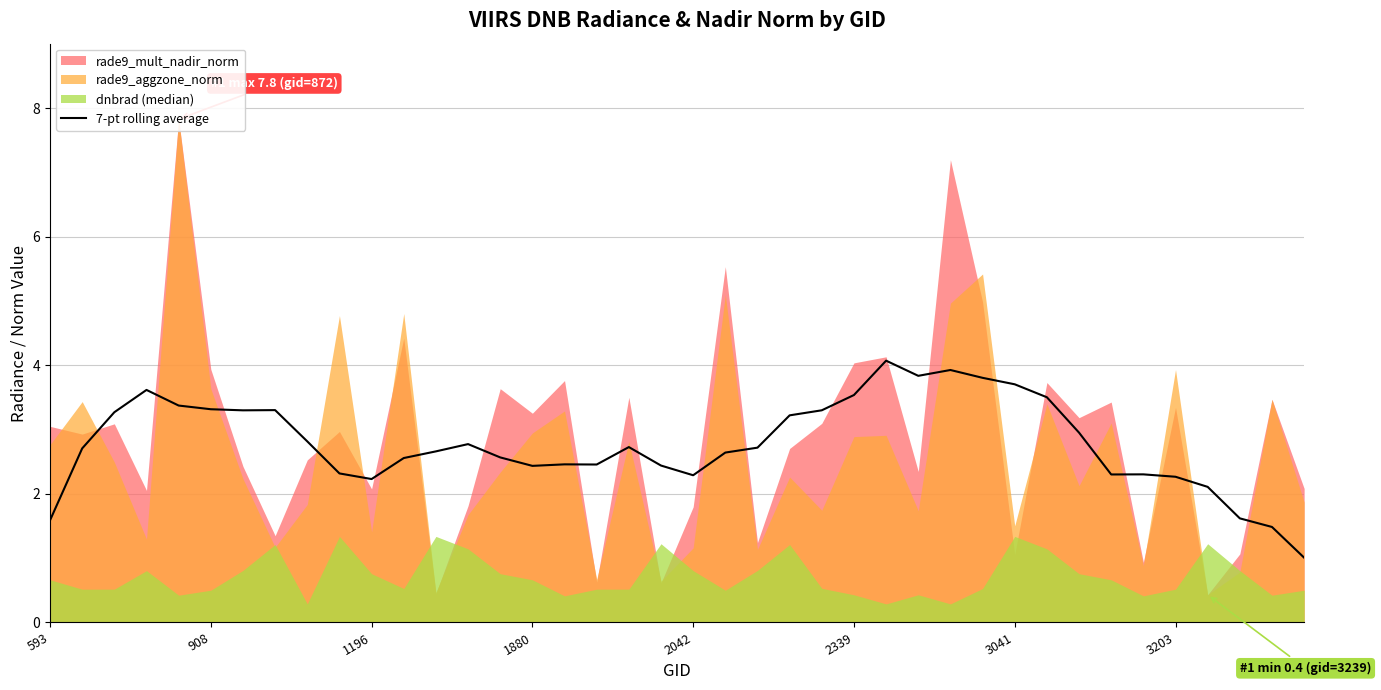

What is the minimum value for 7-pt rolling average?

1.0